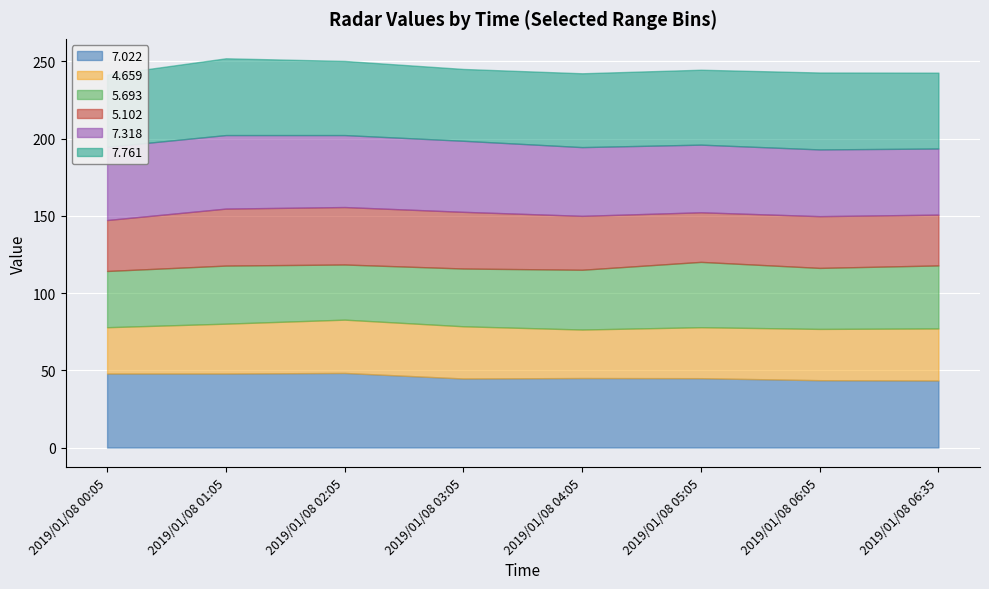

What is the sum of all 5.102 values?

277.2